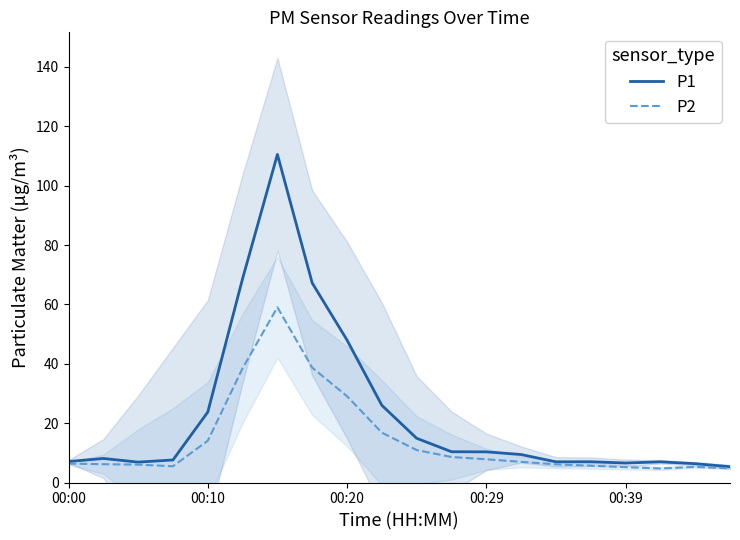

True or false: P1 and P2 intersect in this chart.

False